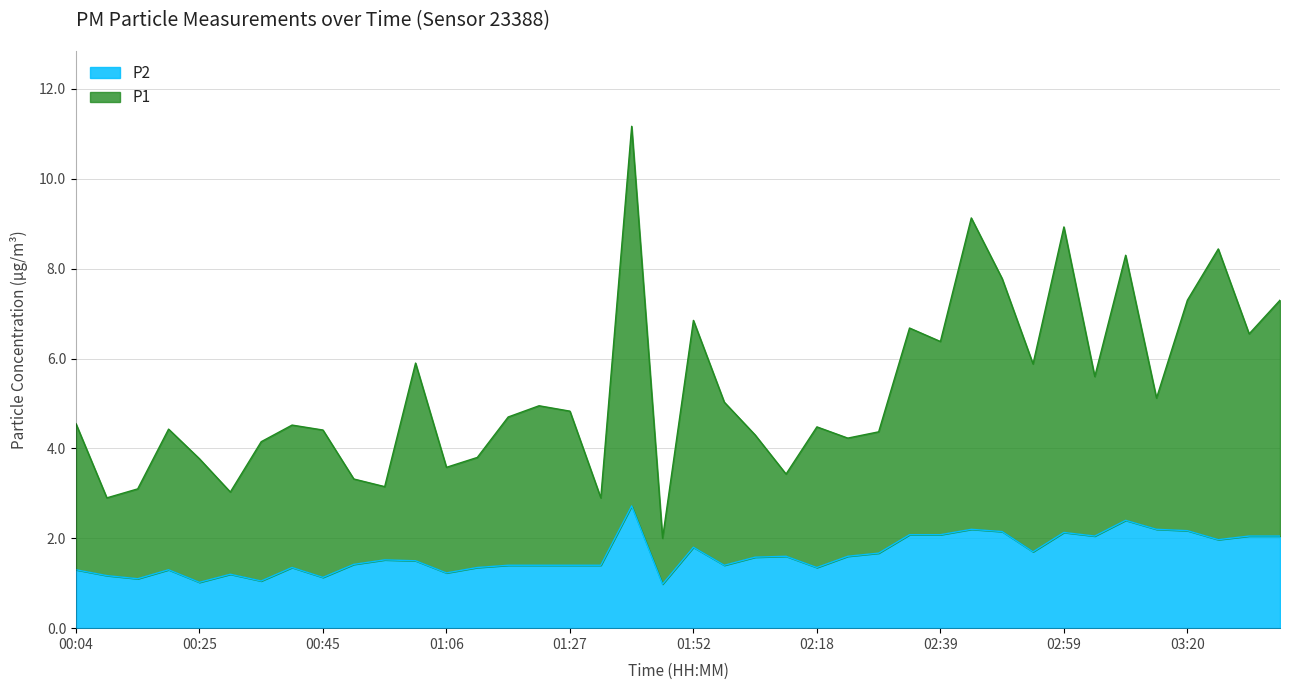

Is the value of P2 at 00:25 greater than the value of P1 at 03:14?

No